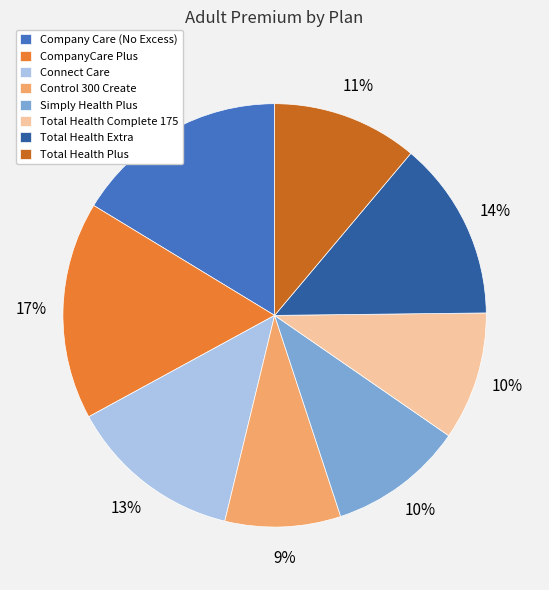

What is the smallest slice in the pie chart?

Control 300 Create